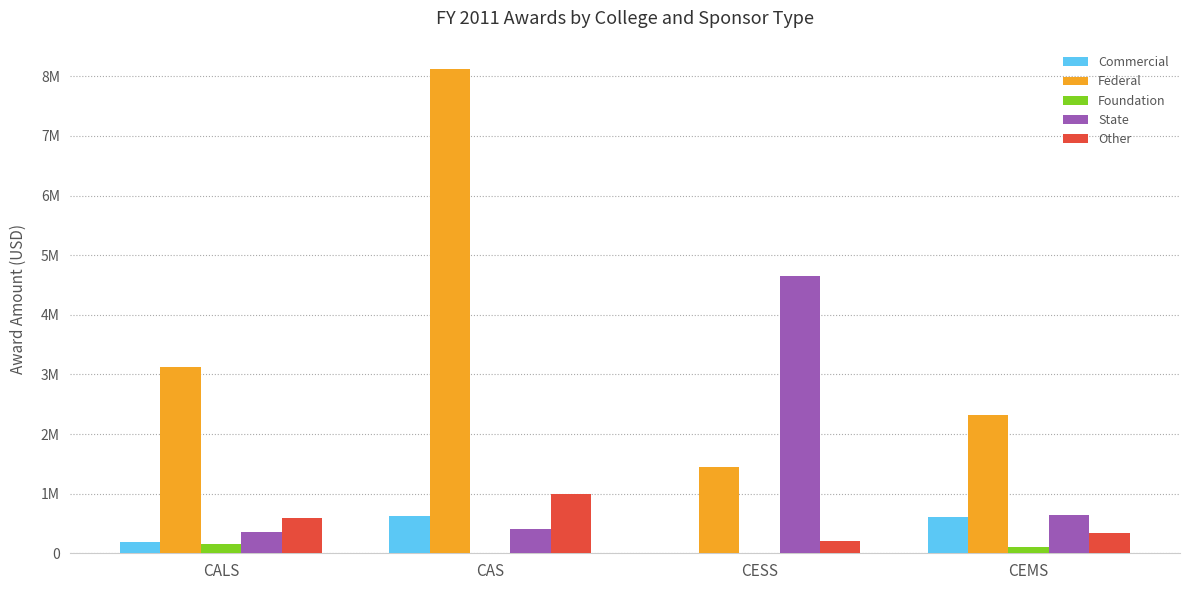

Which series has the largest total across all categories?

Federal